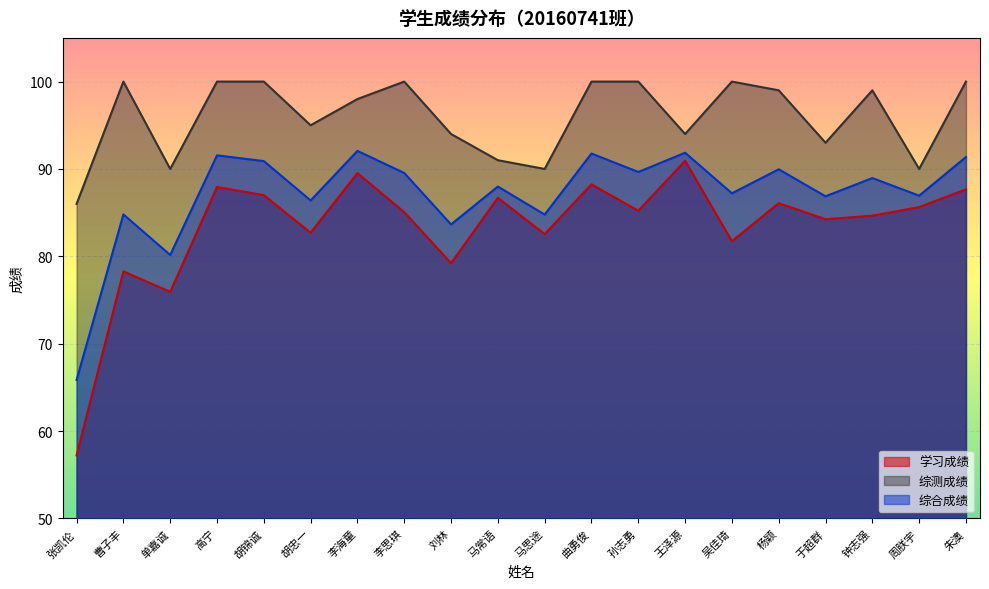

How many lines are shown in the chart?

3